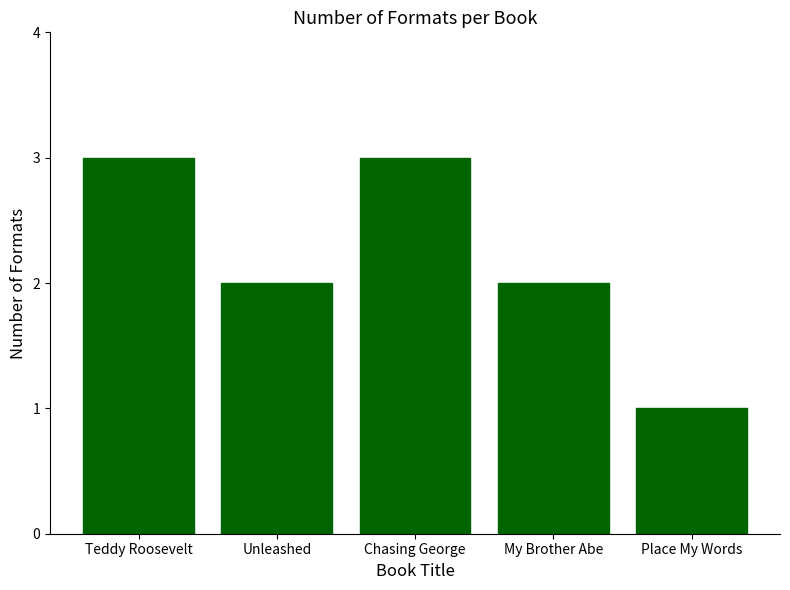

What is the minimum value shown in the chart?

1